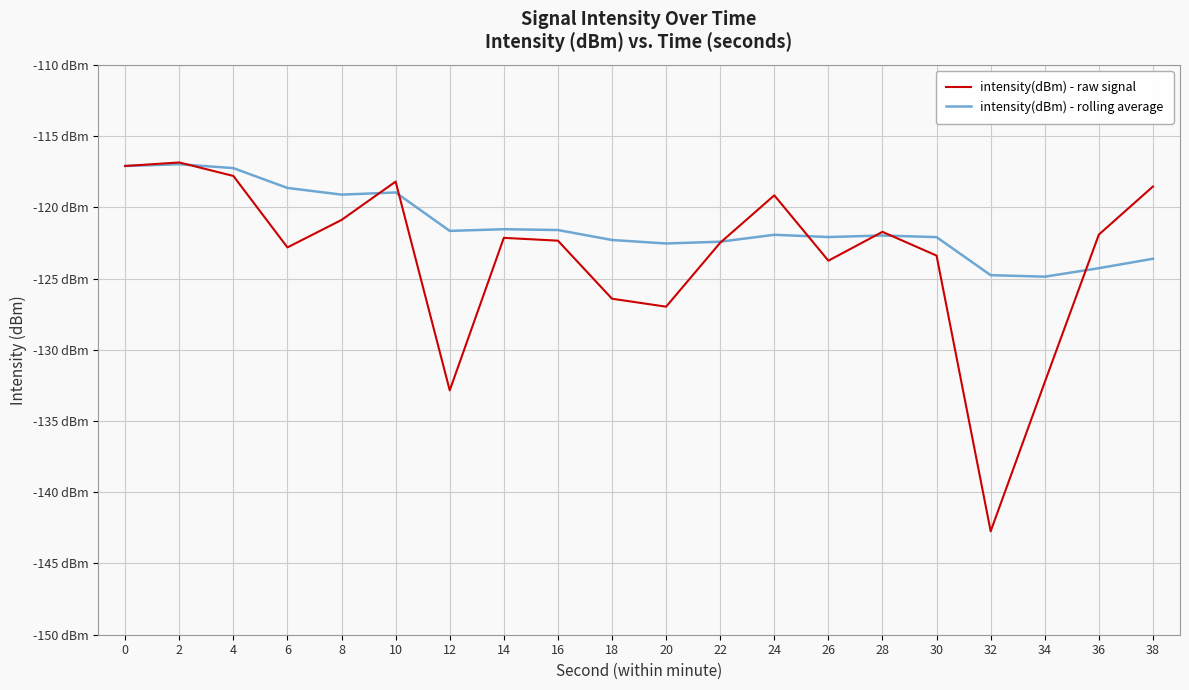

Which series has the largest total across all categories?

intensity(dBm) - rolling average